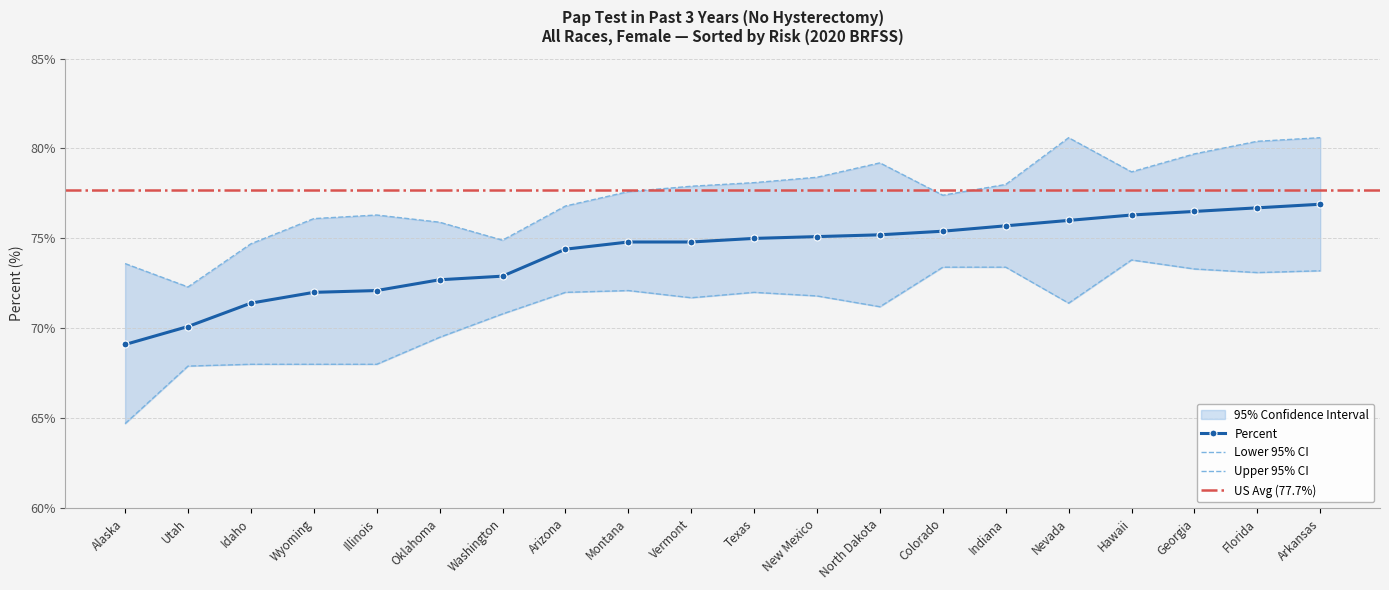

True or false: Lower 95% CI has more than 2 interior local peaks.

True